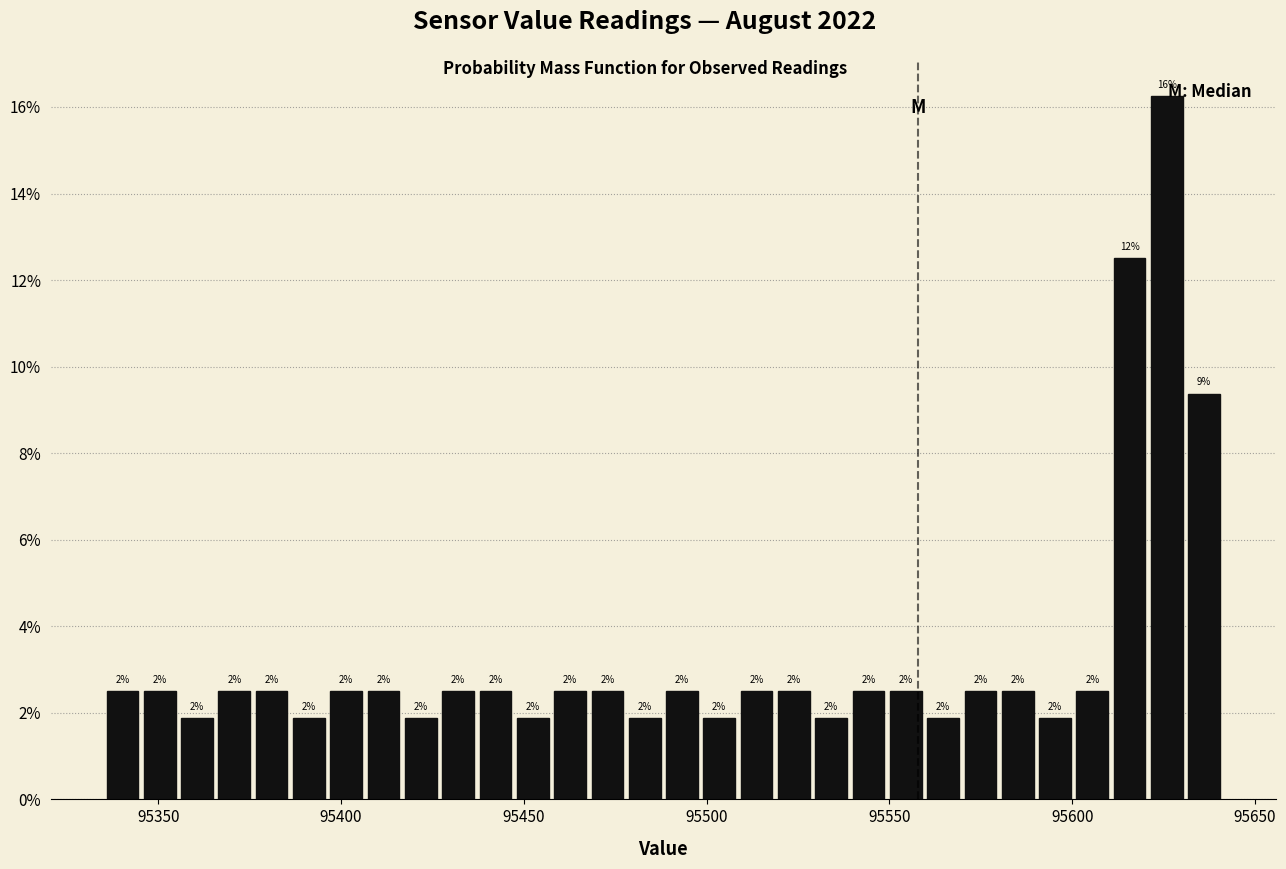

Around what value on the x-axis is the tallest bar? Give the approximate position of its centre, as read against the axis.

95625